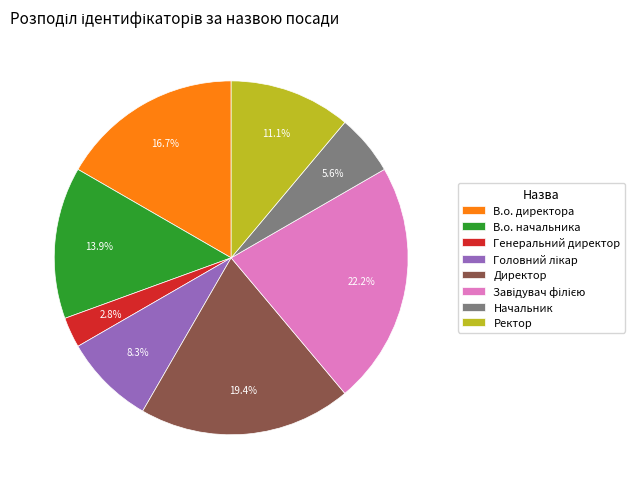

Which slice is the smallest?

Генеральний директор